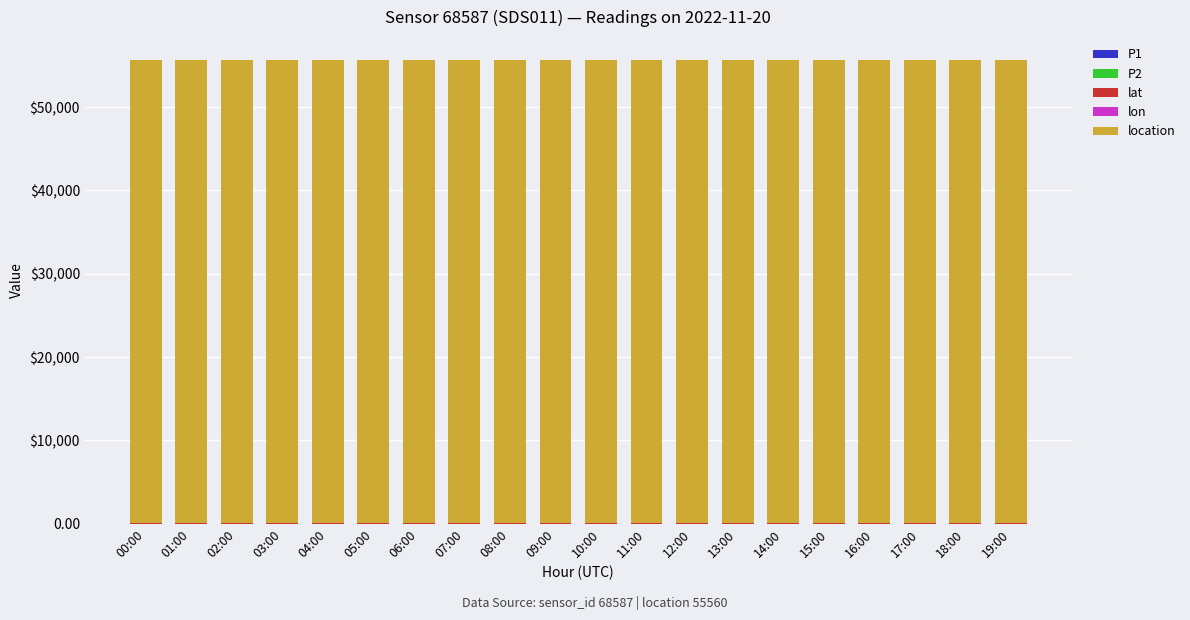

List the series in order of their peak value, highest first.

location, lat, lon, P1, P2